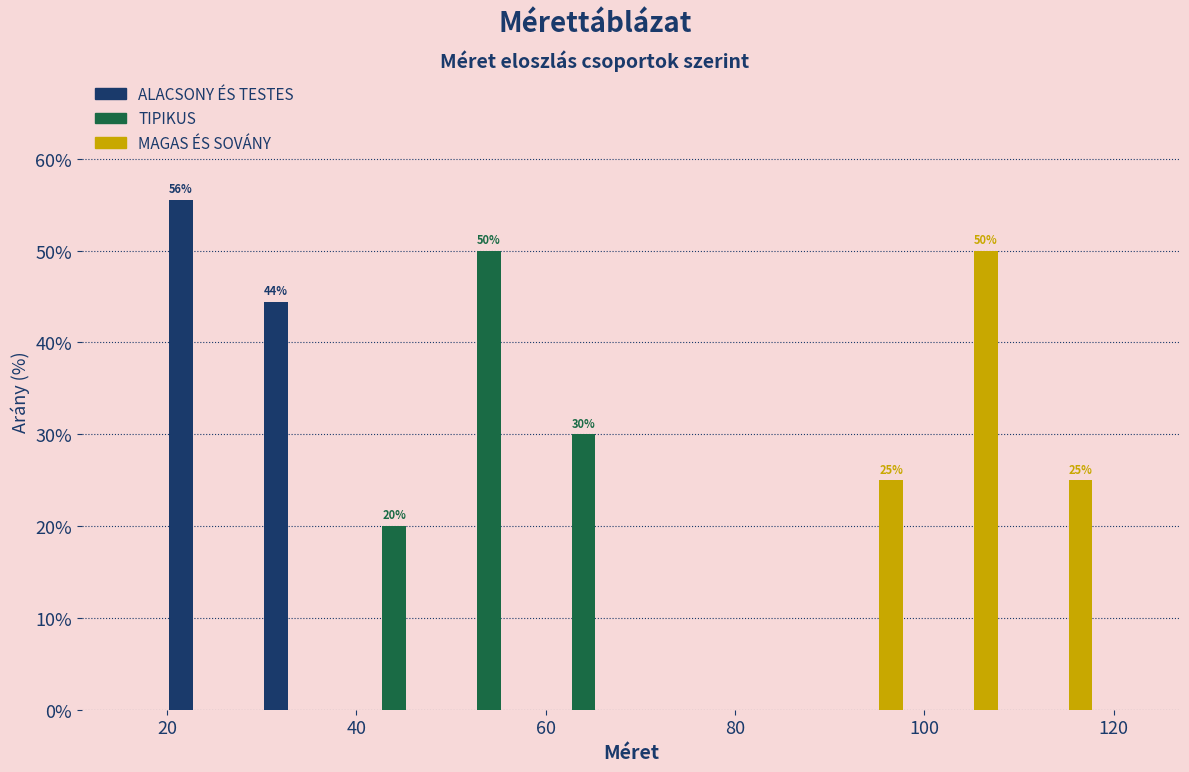

In the TIPIKUS series, which range on the x-axis has the tallest bar?

49 to 59